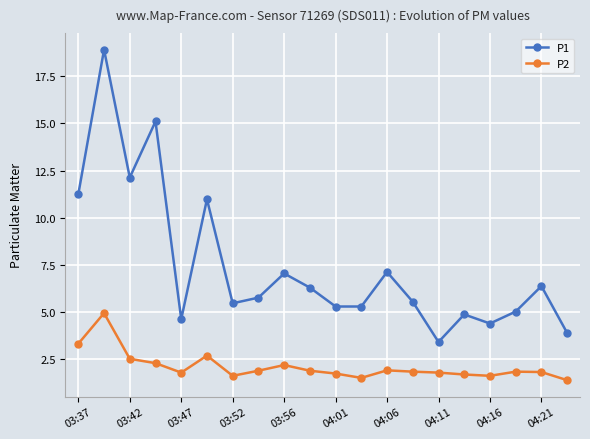

List the series in order of their peak value, highest first.

P1, P2